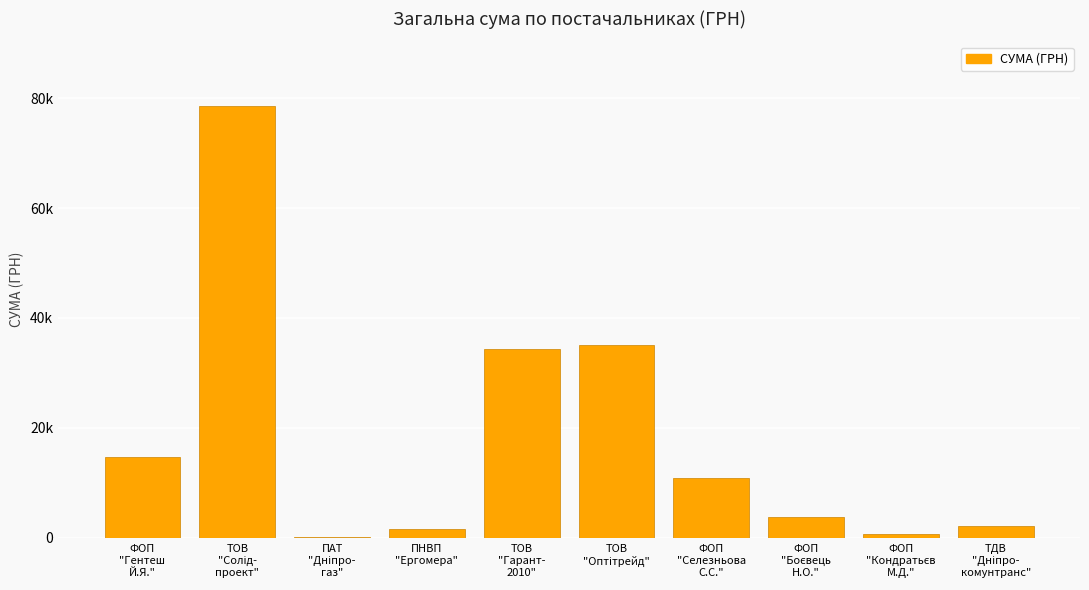

What is the change in value from ПНВП
"Ергомера" to ТОВ
"Оптітрейд"?

+33437.0